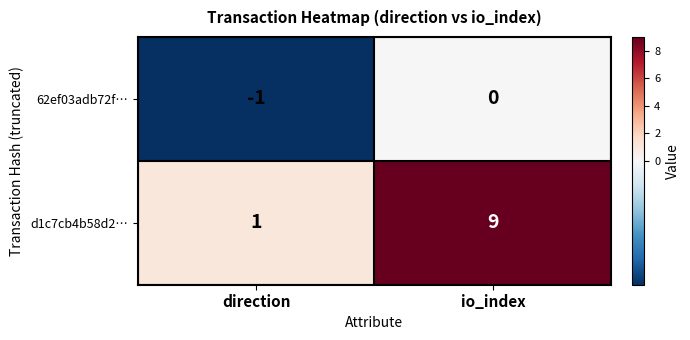

The value of d1c7cb4b58d2… at direction is 1. True or false?

True